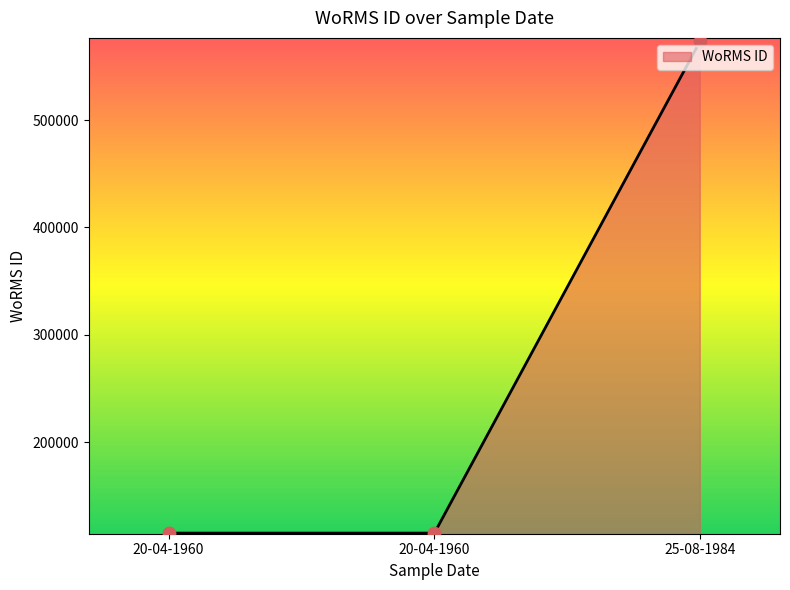

What is the ratio of the value at 20-04-1960 to the value at 20-04-1960?

1.0